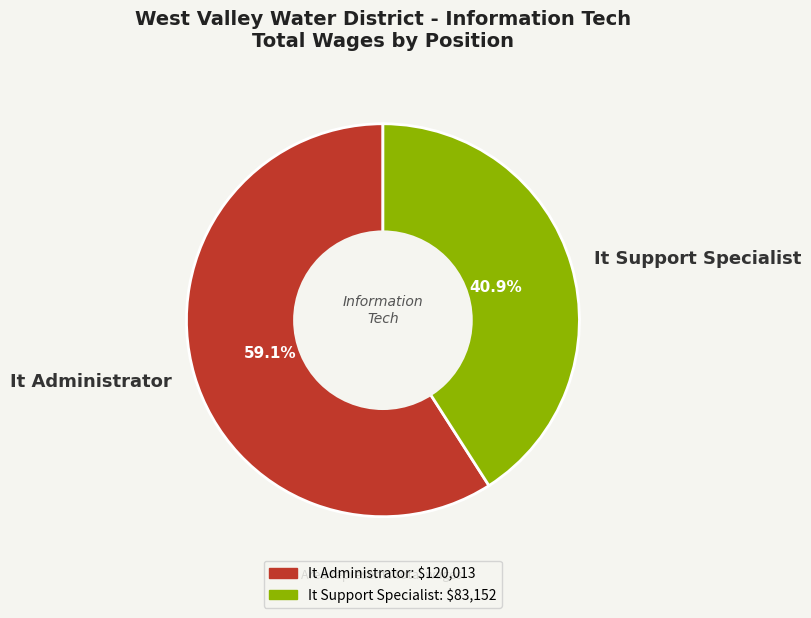

Is It Administrator the majority of the pie?

Yes